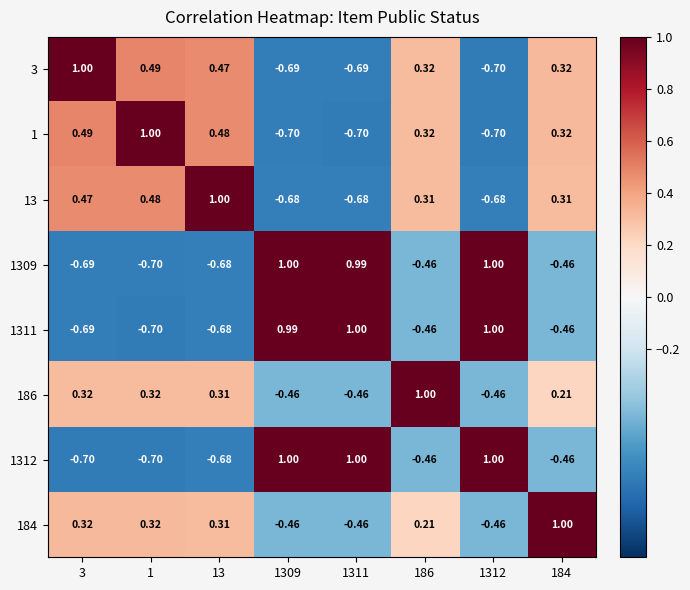

Reading right to left, list all the values displayed in this chart.

3: 184=0.3	1312=-0.7	186=0.3	1311=-0.7	1309=-0.7	13=0.5	1=0.5	3=1.0
1: 184=0.3	1312=-0.7	186=0.3	1311=-0.7	1309=-0.7	13=0.5	1=1.0	3=0.5
13: 184=0.3	1312=-0.7	186=0.3	1311=-0.7	1309=-0.7	13=1.0	1=0.5	3=0.5
1309: 184=-0.5	1312=1.0	186=-0.5	1311=1.0	1309=1.0	13=-0.7	1=-0.7	3=-0.7
1311: 184=-0.5	1312=1.0	186=-0.5	1311=1.0	1309=1.0	13=-0.7	1=-0.7	3=-0.7
186: 184=0.2	1312=-0.5	186=1.0	1311=-0.5	1309=-0.5	13=0.3	1=0.3	3=0.3
1312: 184=-0.5	1312=1.0	186=-0.5	1311=1.0	1309=1.0	13=-0.7	1=-0.7	3=-0.7
184: 184=1.0	1312=-0.5	186=0.2	1311=-0.5	1309=-0.5	13=0.3	1=0.3	3=0.3